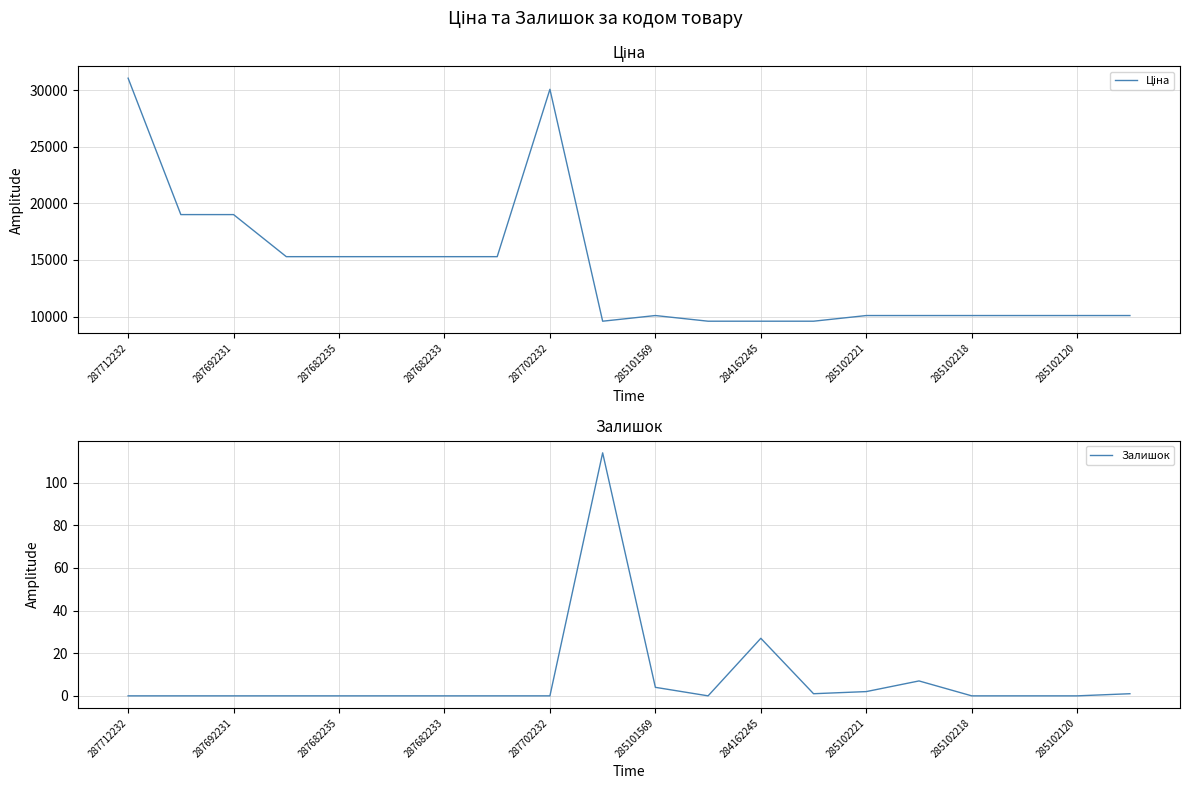

Which series has the widest spread of values?

Ціна